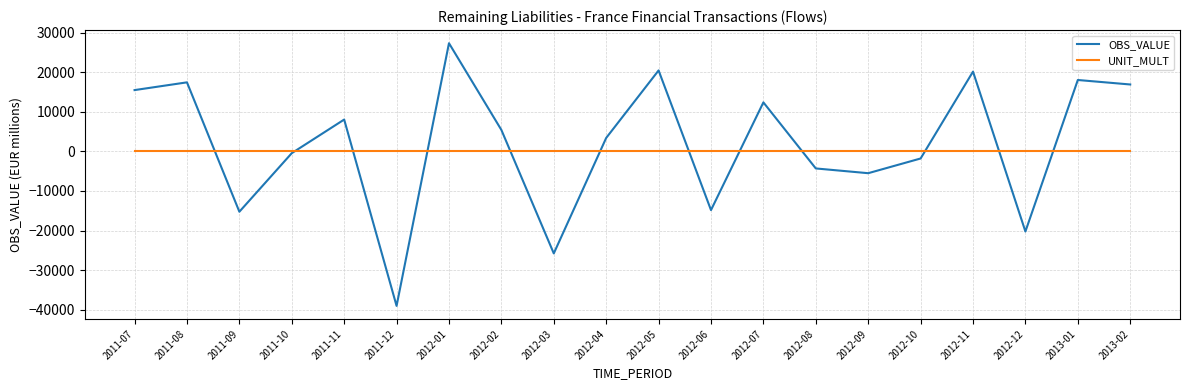

How many interior local valleys does the OBS_VALUE series have?

6